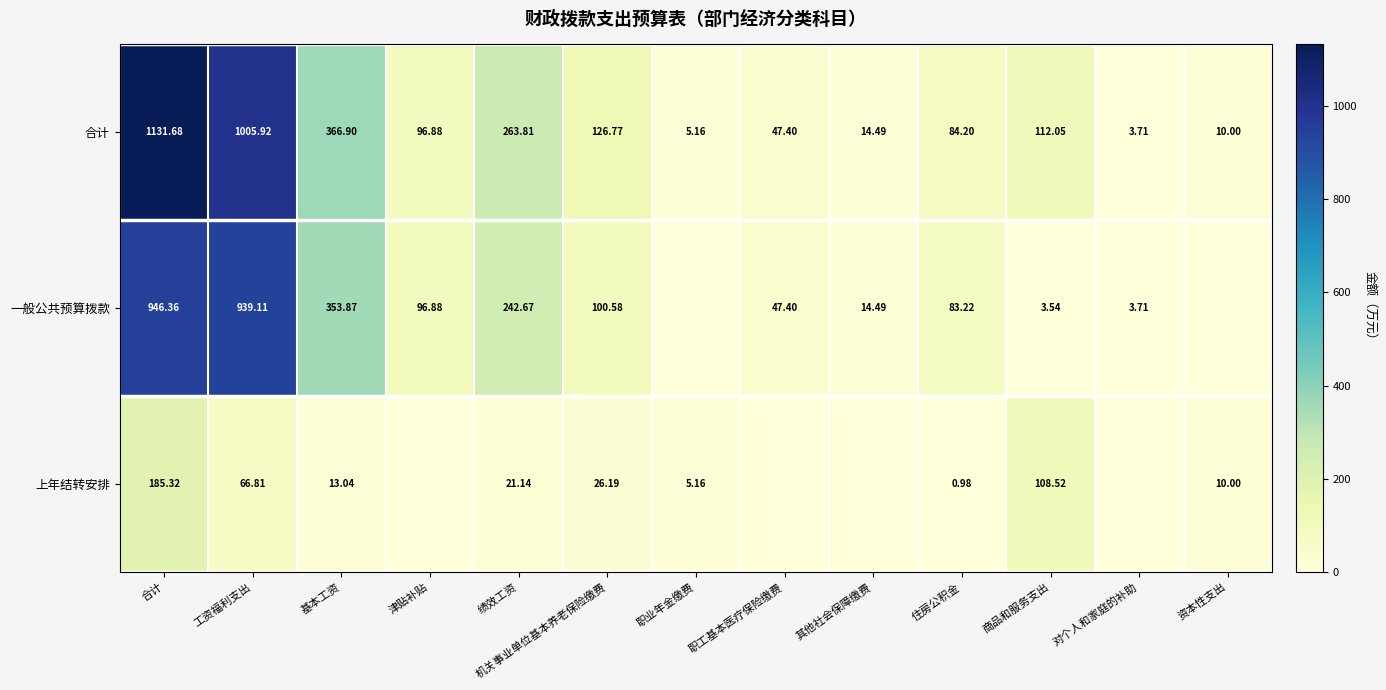

What is the greatest value displayed?

1131.7